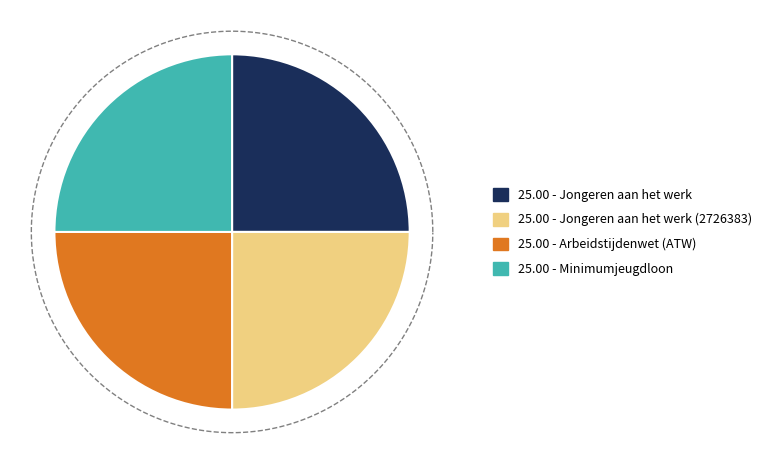

Which has a higher value, Minimumjeugdloon or Jongeren aan het werk?

Minimumjeugdloon